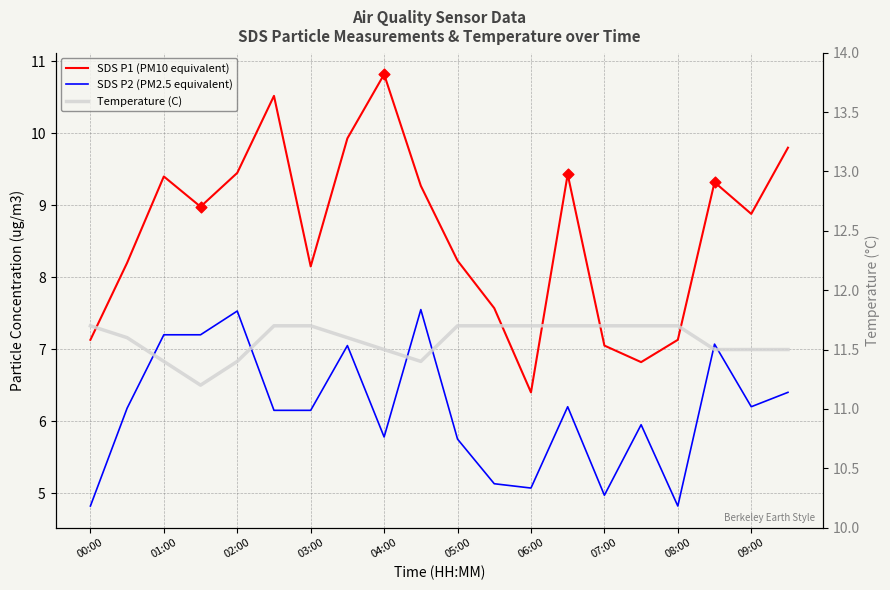

Which series has the widest spread of Y values?

SDS P1 (PM10 equivalent)